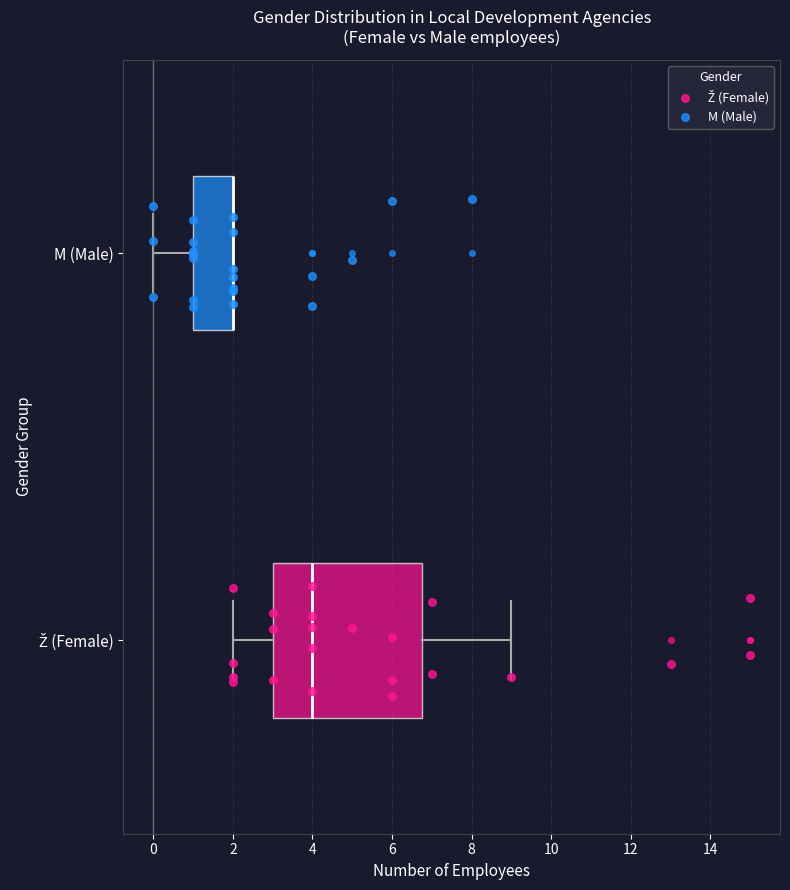

Comparing the boxes themselves (not the whiskers), which one is the widest?

Ž (Female)